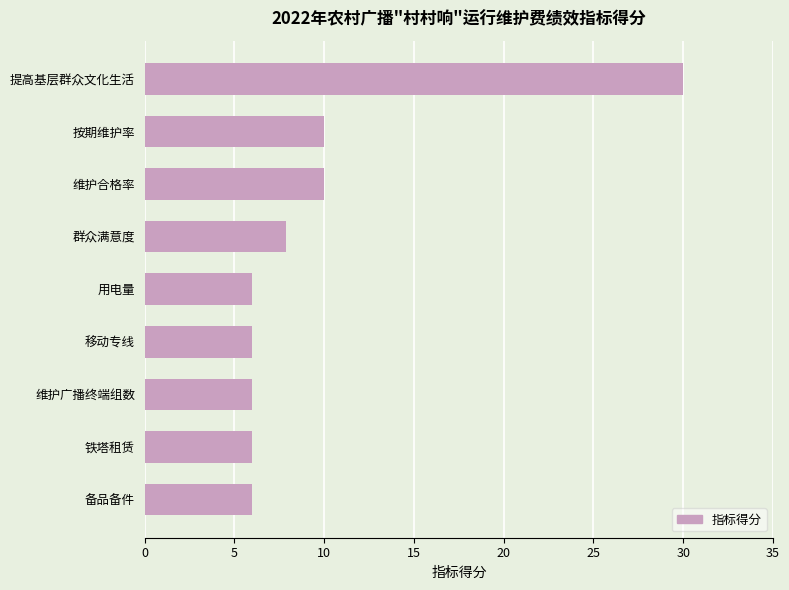

True or false: the data shows 6.0 at 铁塔租赁.

True